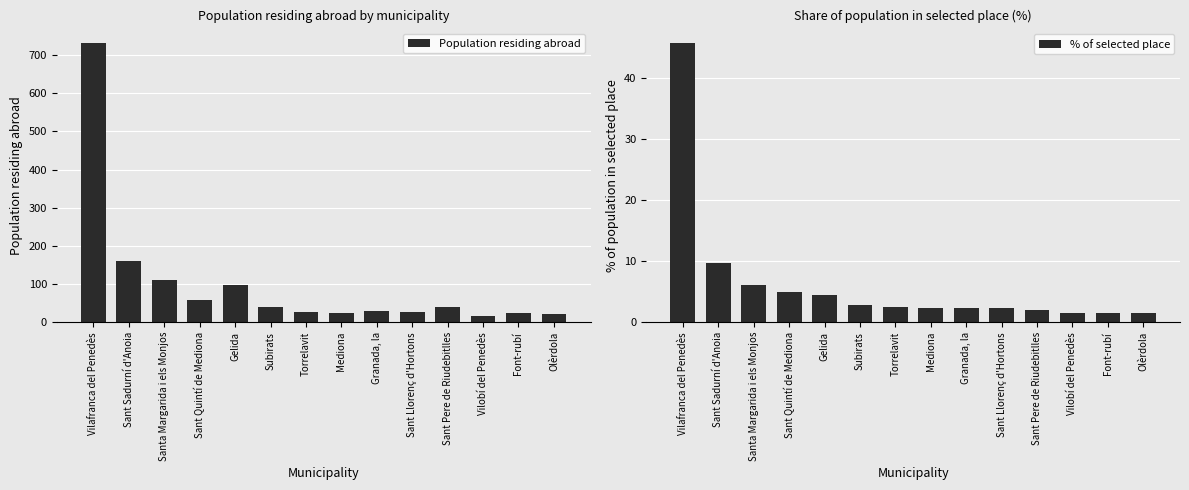

Reading left to right, list all the values displayed in this chart.

Population residing abroad: Vilafranca del Penedès=733.0	Sant Sadurní d'Anoia=161.0	Santa Margarida i els Monjos=110.0	Sant Quintí de Mediona=59.0	Gelida=97.0	Subirats=41.0	Torrelavit=26.0	Mediona=25.0	Granada, la=29.0	Sant Llorenç d'Hortons=28.0	Sant Pere de Riudebitlles=40.0	Vilobí del Penedès=16.0	Font-rubí=25.0	Olèrdola=21.0
% of selected place: Vilafranca del Penedès=45.7	Sant Sadurní d'Anoia=9.7	Santa Margarida i els Monjos=6.0	Sant Quintí de Mediona=4.9	Gelida=4.5	Subirats=2.8	Torrelavit=2.5	Mediona=2.4	Granada, la=2.3	Sant Llorenç d'Hortons=2.3	Sant Pere de Riudebitlles=2.0	Vilobí del Penedès=1.5	Font-rubí=1.5	Olèrdola=1.5